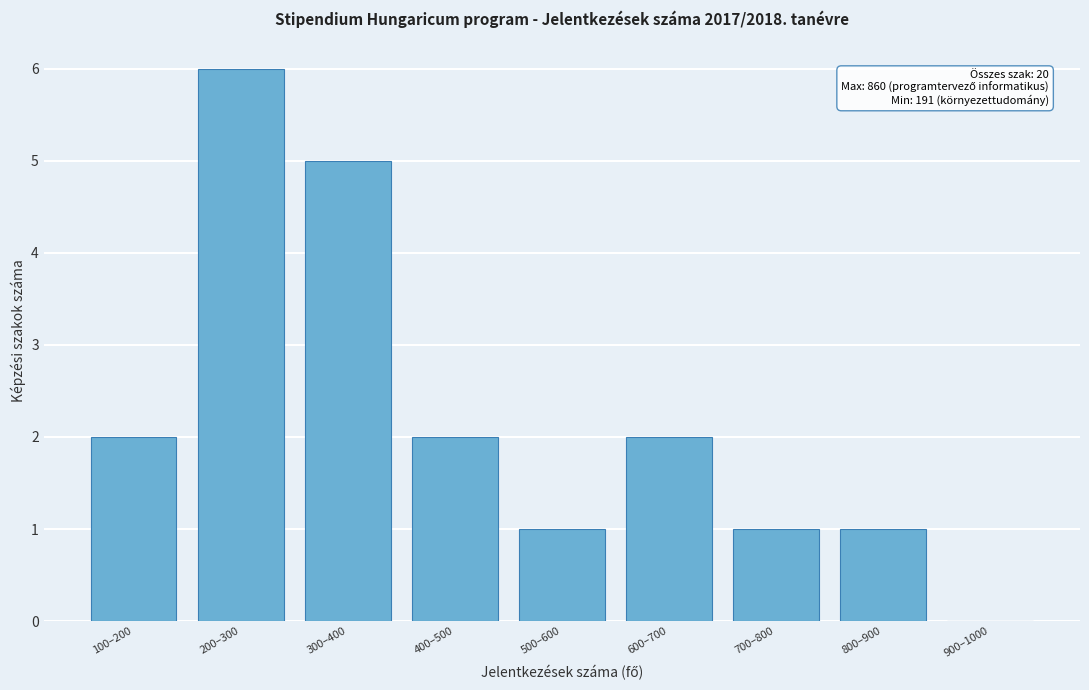

Reading left to right, what are all the values shown in this chart?

100–200=2	200–300=6	300–400=5	400–500=2	500–600=1	600–700=2	700–800=1	800–900=1	900–1000=0